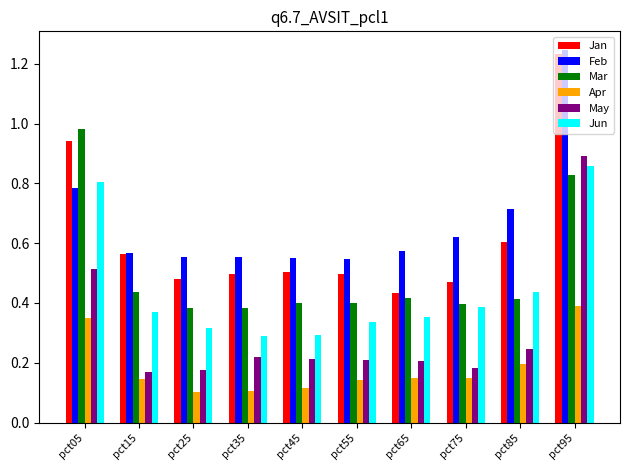

Which series has the largest total across all categories?

Feb